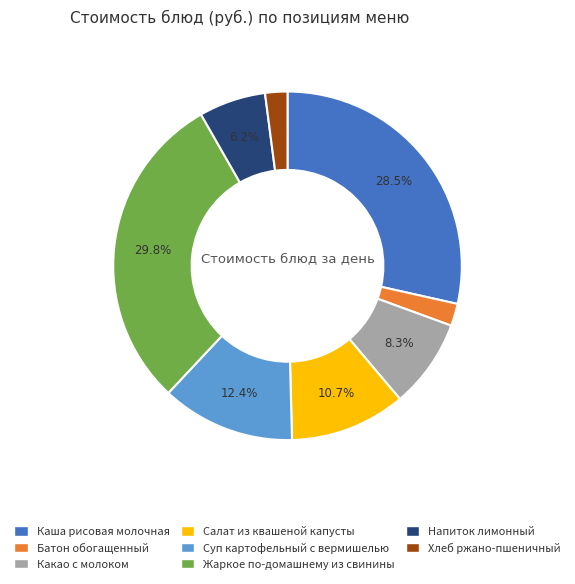

What is the ratio of the value at Напиток лимонный to the value at Хлеб ржано-пшеничный?

3.0